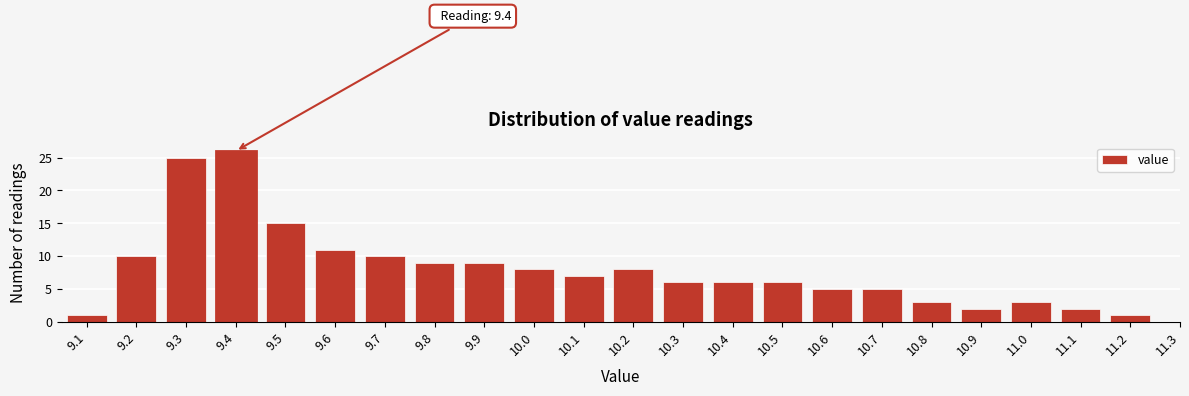

Which range on the x-axis has the tallest bar?

9.35 to 9.45